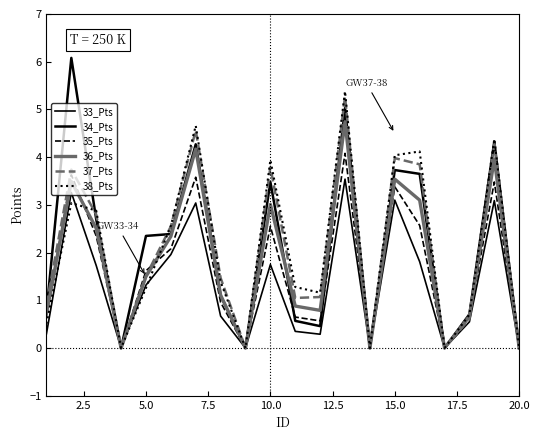

Is this an area chart (filled region under the line)?

No